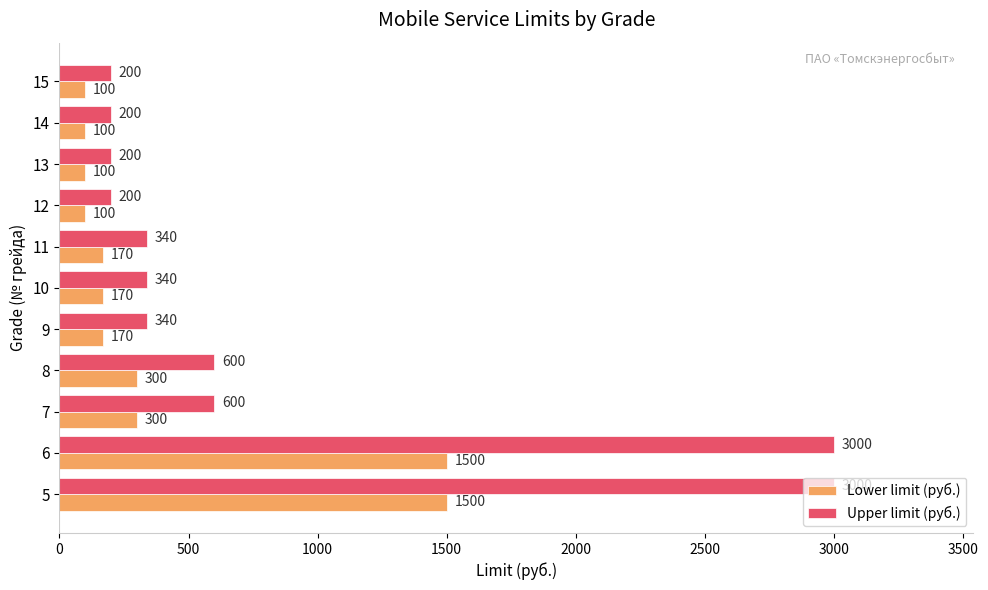

Between 5 and 9, which series saw the biggest shift?

Upper limit (руб.)